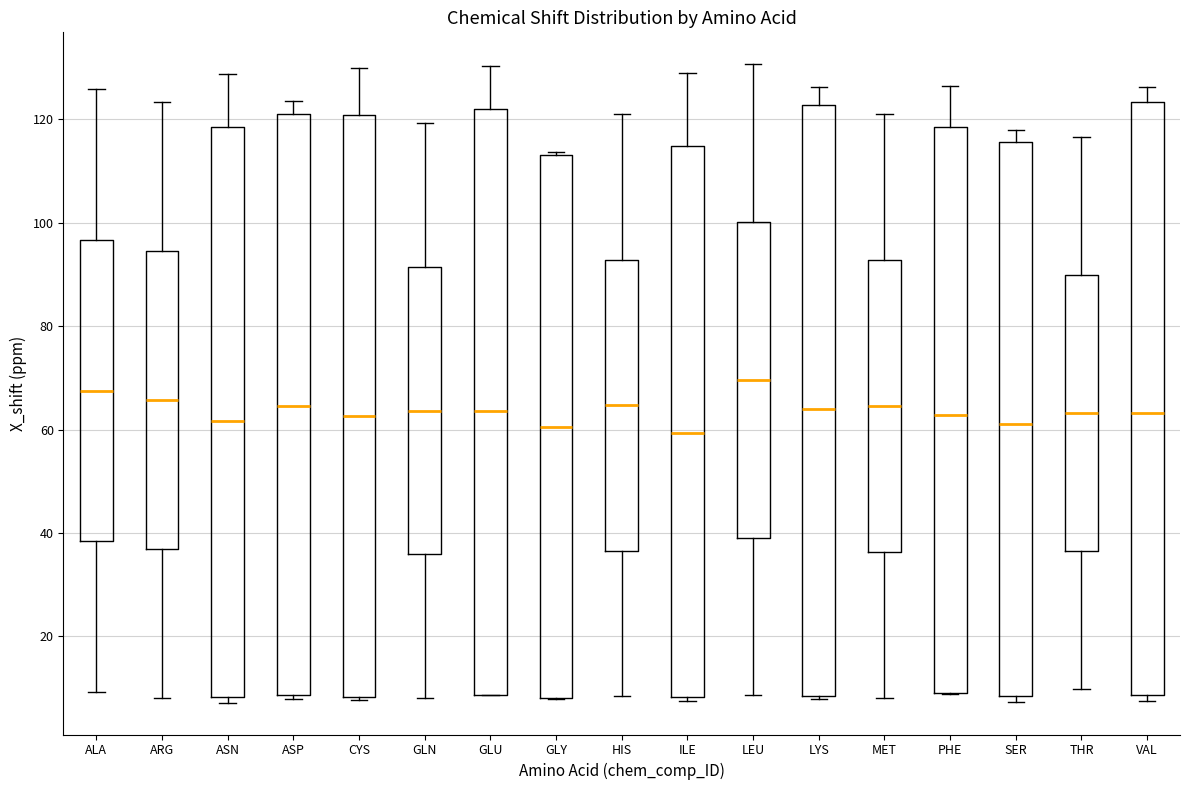

Reading left to right, transcribe this box plot: for each box, give where its median line is, the range the box spans, and where its two whiskers end, as read against the y-axis. The values are not printed on the chart, so give them approximately, as read against the axis.

ALA: median 68, box 38 to 96, whiskers 10 to 126
ARG: median 66, box 36 to 94, whiskers 8 to 124
ASN: median 62, box 8 to 118, whiskers 8 (just below the box's lower edge) to 128
ASP: median 64, box 8 to 122, whiskers 8 (just below the box's lower edge) to 124
CYS: median 62, box 8 to 120, whiskers 8 to 130
GLN: median 64, box 36 to 92, whiskers 8 to 120
GLU: median 64, box 8 to 122, whiskers 8 to 130
GLY: median 60, box 8 to 114, whiskers 8 to 114
HIS: median 64, box 36 to 92, whiskers 8 to 122
ILE: median 60, box 8 to 114, whiskers 8 (just below the box's lower edge) to 128
LEU: median 70, box 40 to 100, whiskers 8 to 130
LYS: median 64, box 8 to 122, whiskers 8 (just below the box's lower edge) to 126
MET: median 64, box 36 to 92, whiskers 8 to 122
PHE: median 62, box 10 to 118, whiskers 8 to 126
SER: median 62, box 8 to 116, whiskers 8 (just below the box's lower edge) to 118
THR: median 64, box 36 to 90, whiskers 10 to 116
VAL: median 64, box 8 to 124, whiskers 8 (just below the box's lower edge) to 126